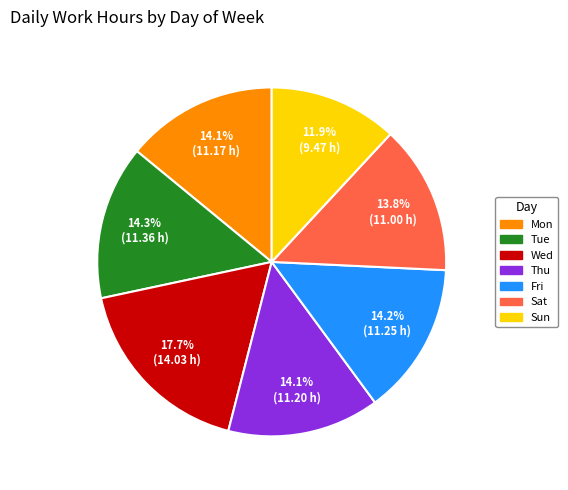

Is there any slice that represents more than half of the pie?

No